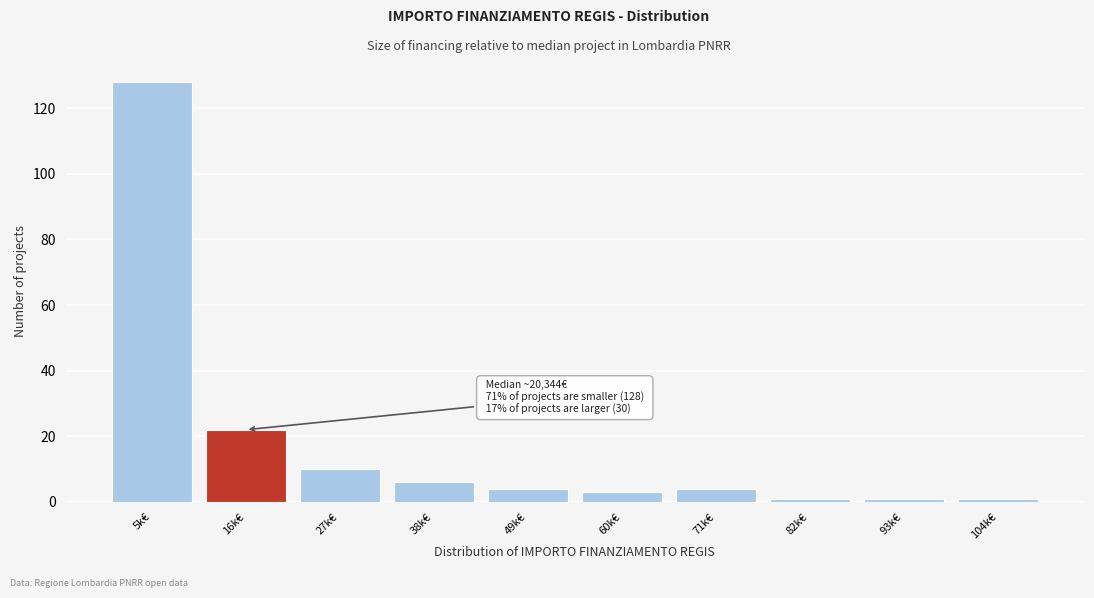

Reading left to right, list all the values displayed in this chart.

5k€=128	16k€=22	27k€=10	38k€=6	49k€=4	60k€=3	71k€=4	82k€=1	93k€=1	104k€=1